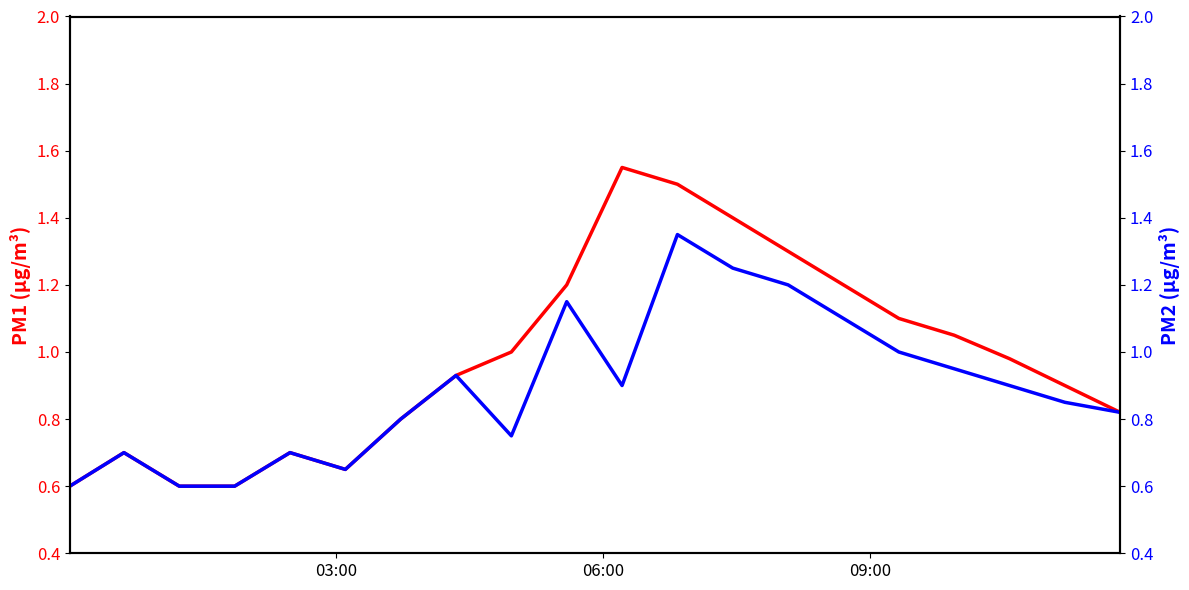

What is the sum of all P2 values?

17.8